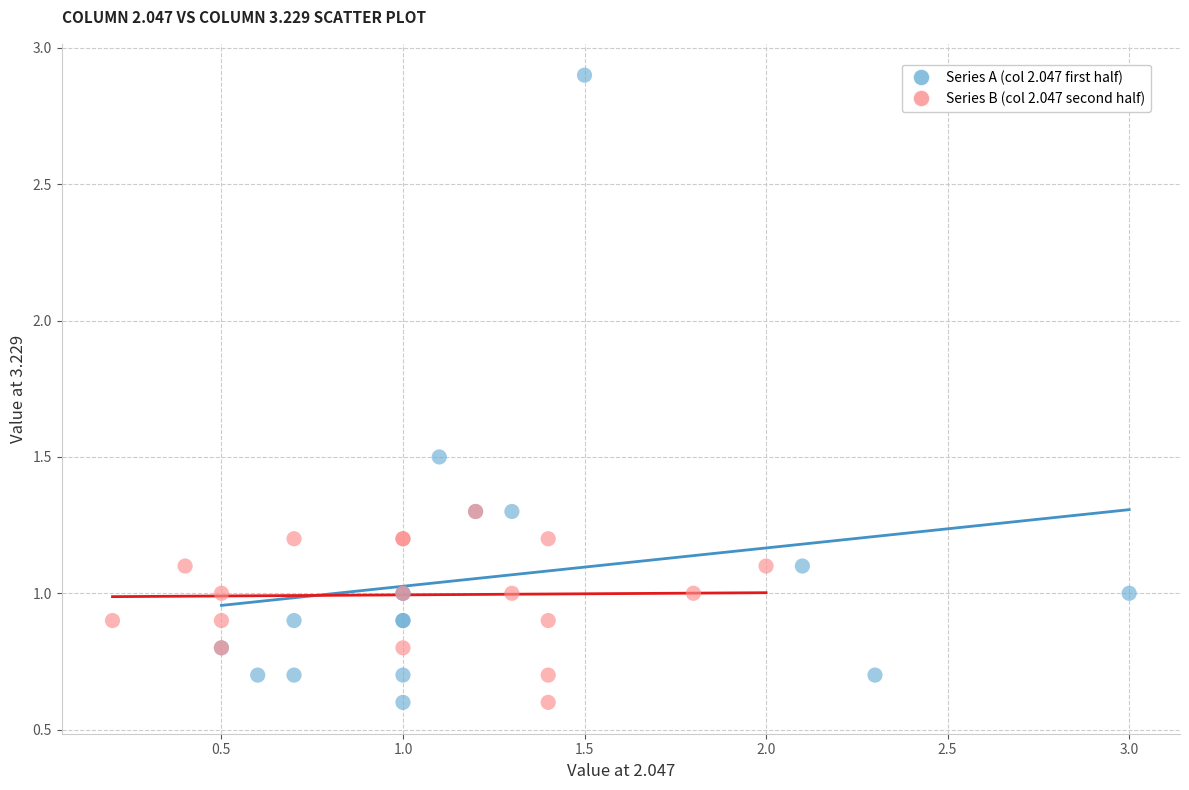

Which series has the largest Y range (max minus min)?

Series A (col 2.047 first half)